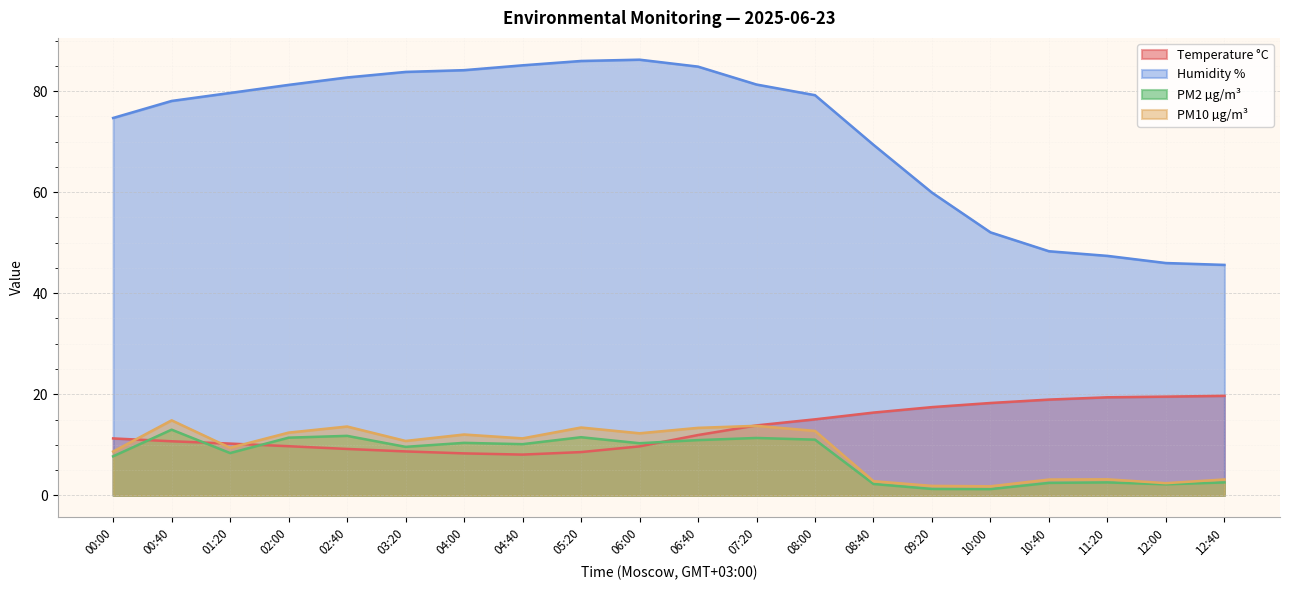

Which series has the largest total across all categories?

Humidity %